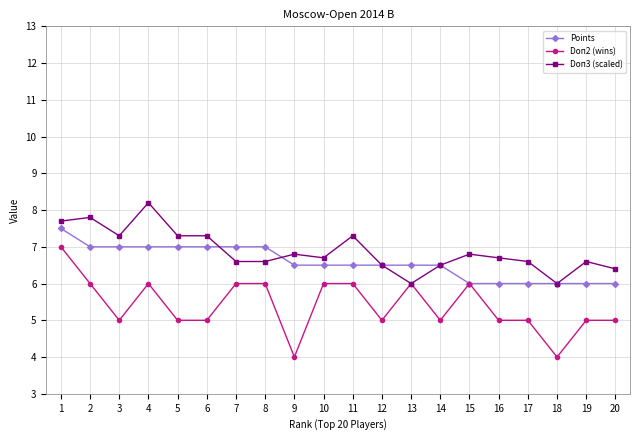

What is the minimum value for Doп3 (scaled)?

6.0